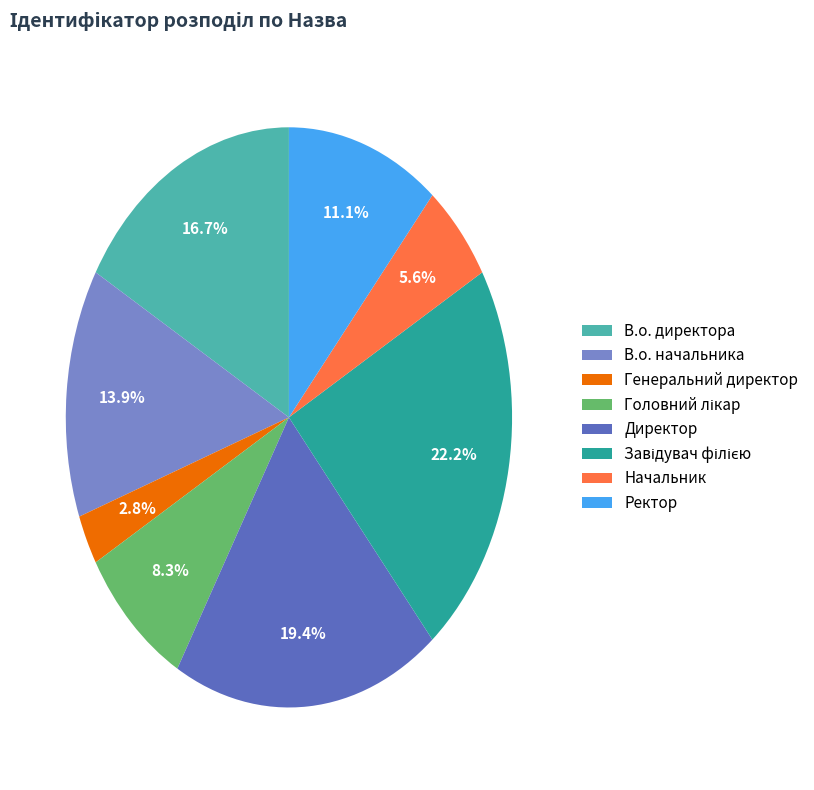

To the nearest percent, what is the combined percentage of Ректор and Генеральний директор?

14%